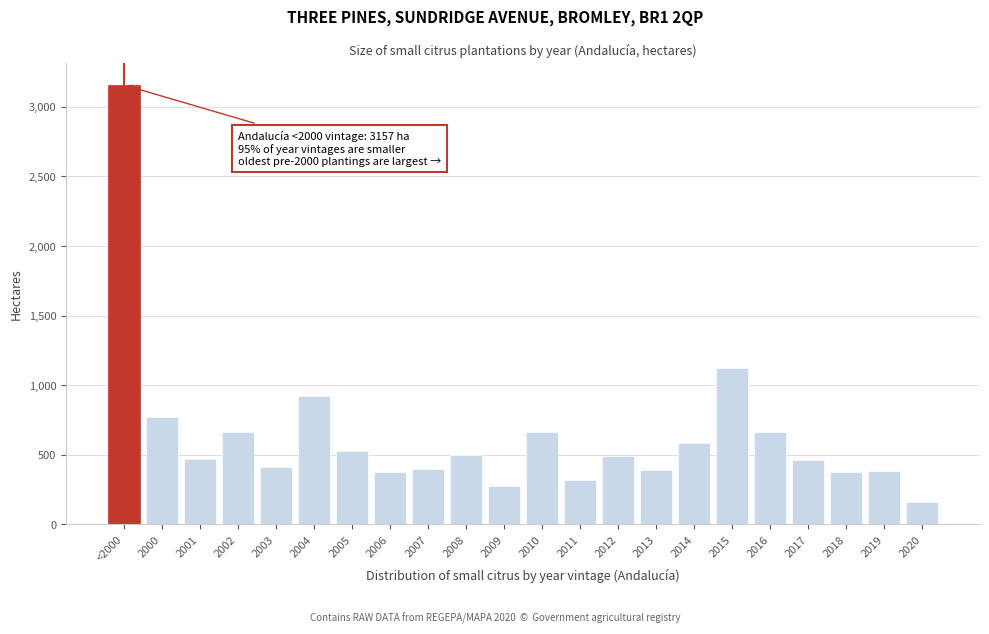

What is the sum of the values at 2020 and 2002?

818.4